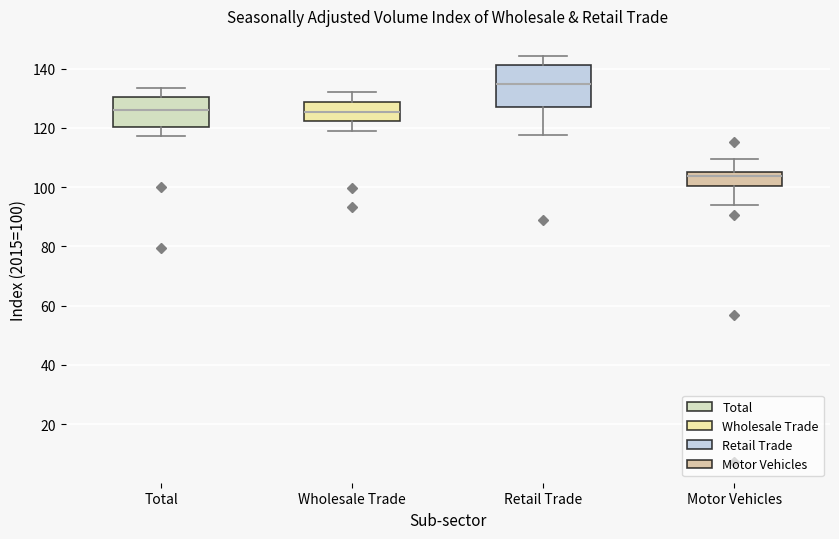

Where does the upper whisker of the box for Total end on the y-axis? The values are not printed on the chart, so give them approximately, as read against the axis.

134